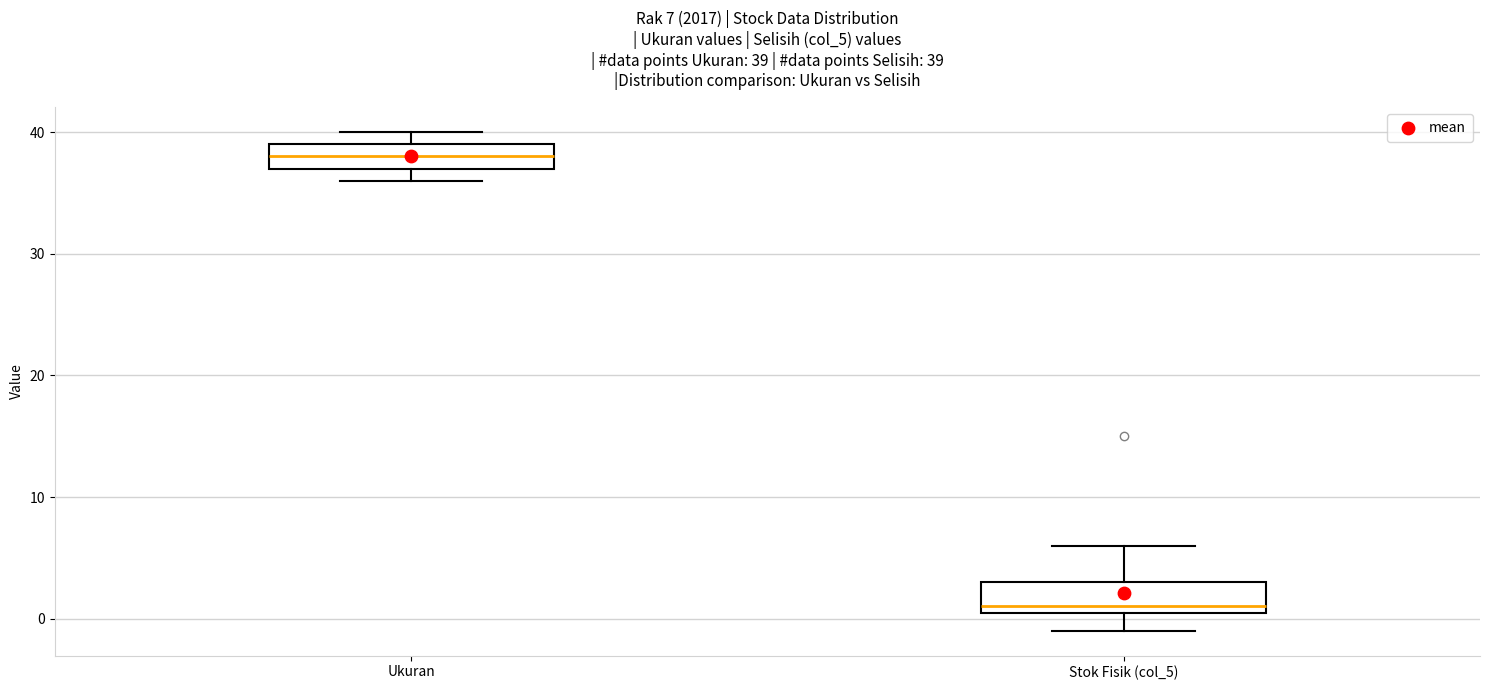

Which box's median line is the highest?

Ukuran